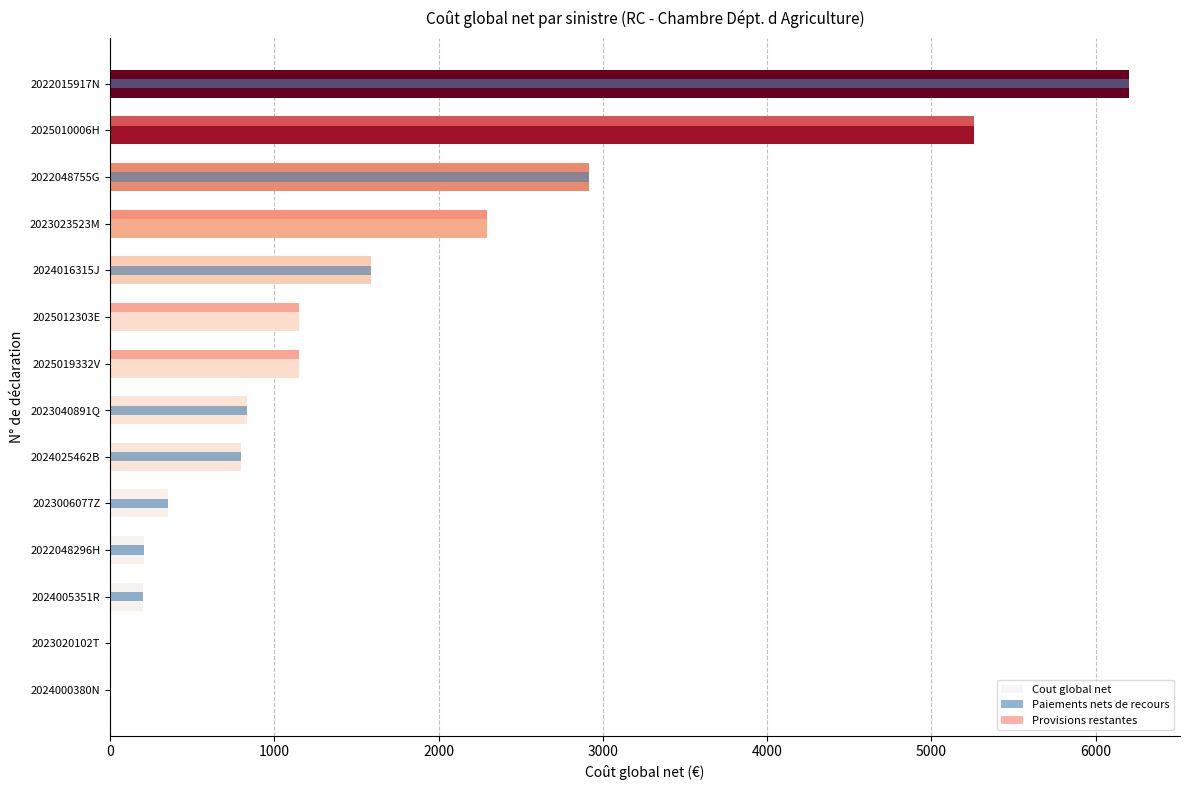

At which label is Paiements nets de recours closest to 3102?

2022048755G